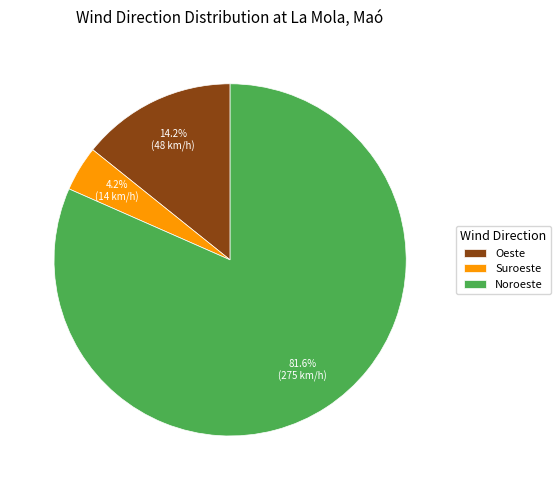

Which category has the biggest portion of the pie?

Noroeste